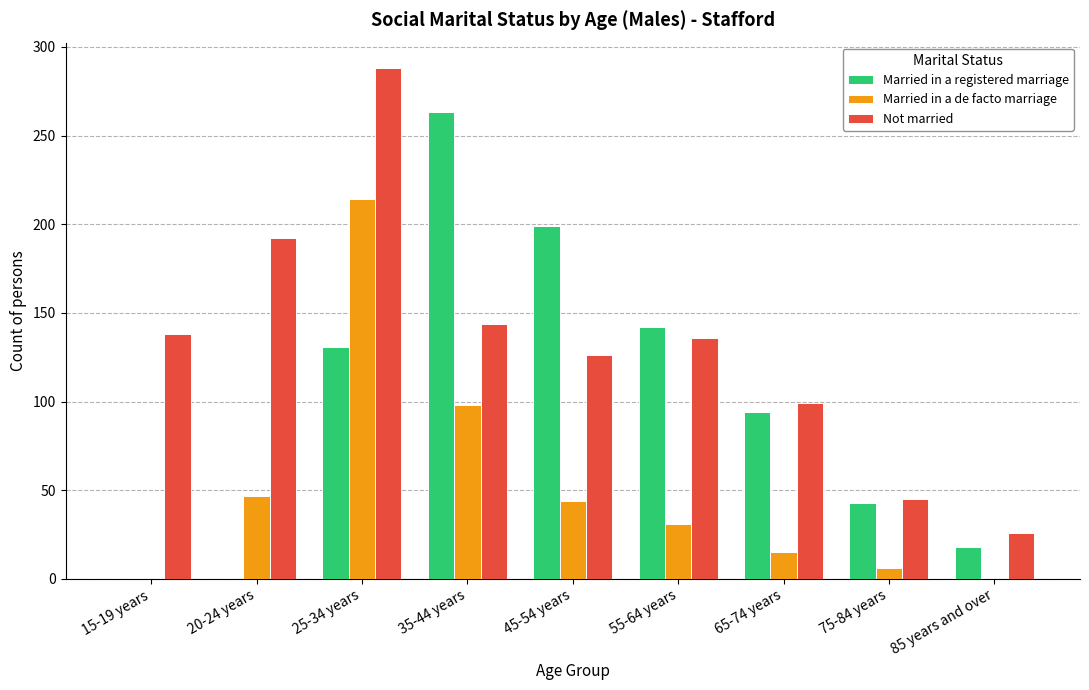

Is it true that Not married equals 126 at 45-54 years?

True